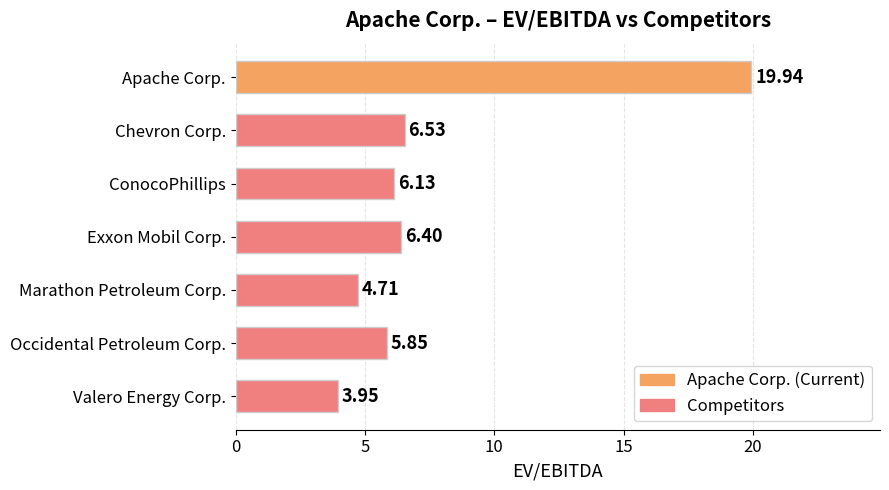

What is the change in value from Apache Corp. to ConocoPhillips?

-13.8